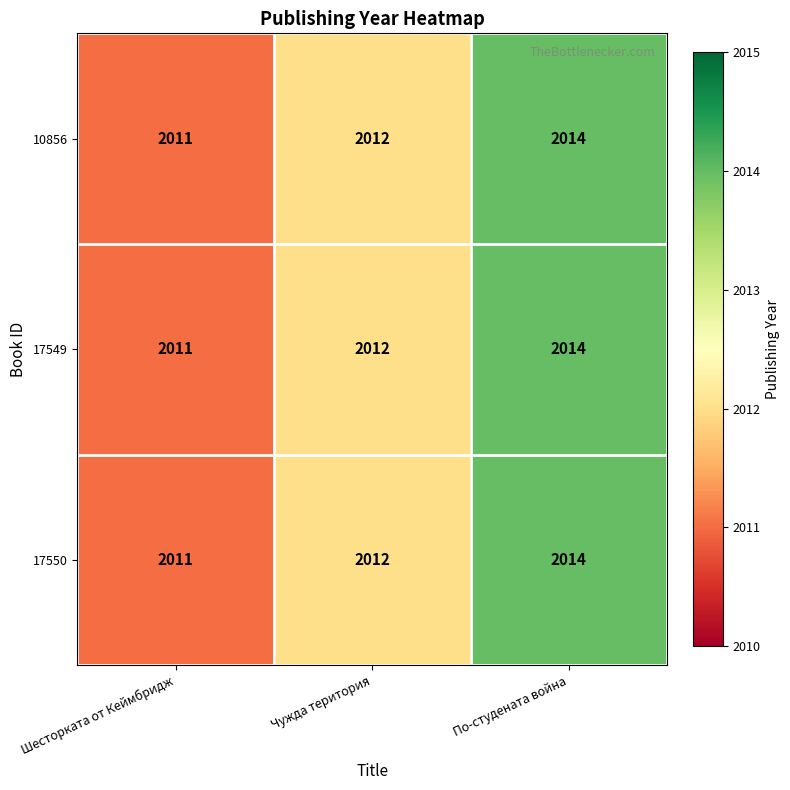

How many 10856 values are between 2011 and 2014?

3